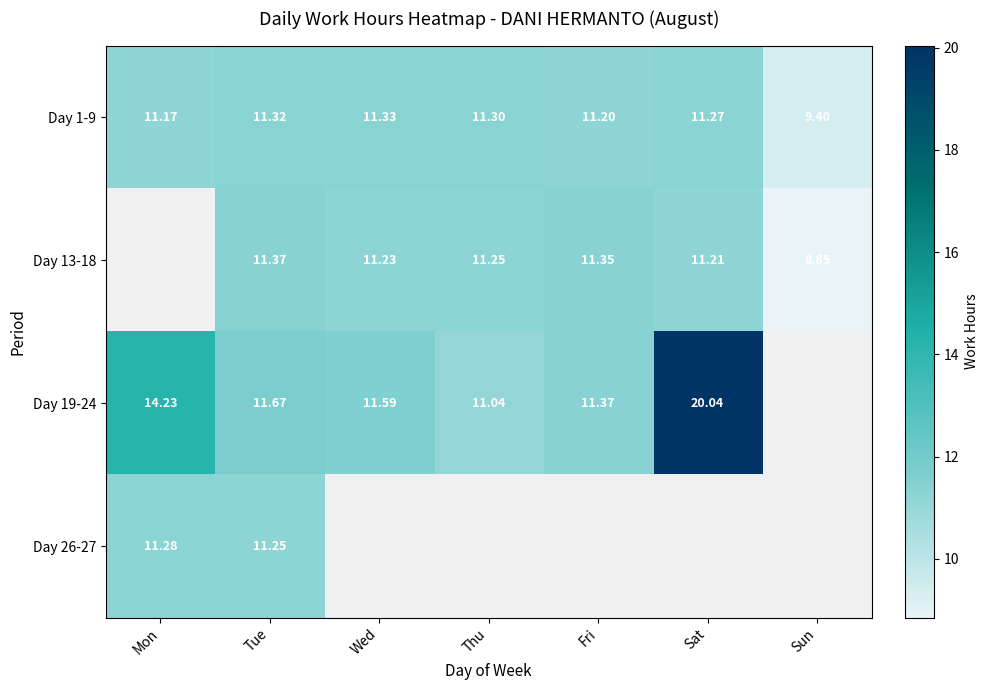

At which label does Day 1-9 reach its peak?

Wed